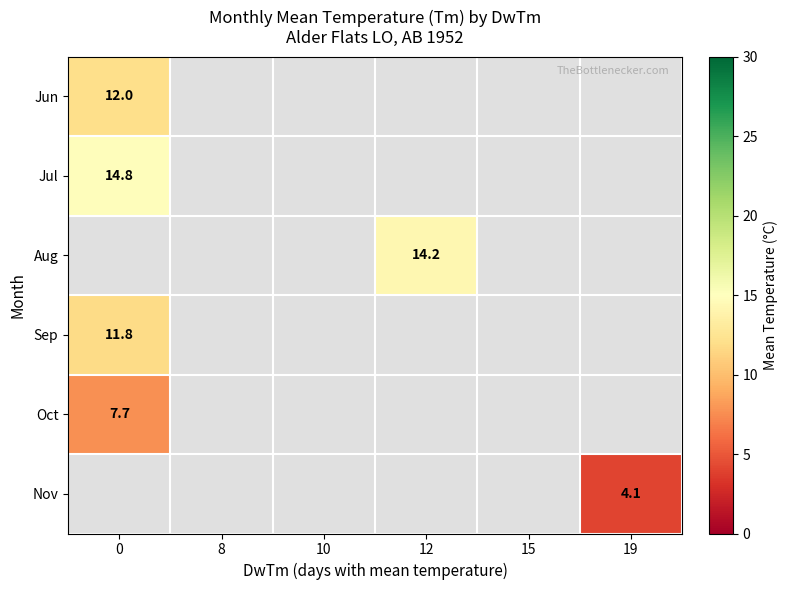

True or false: Aug has a value of 14.2 at 12.

True